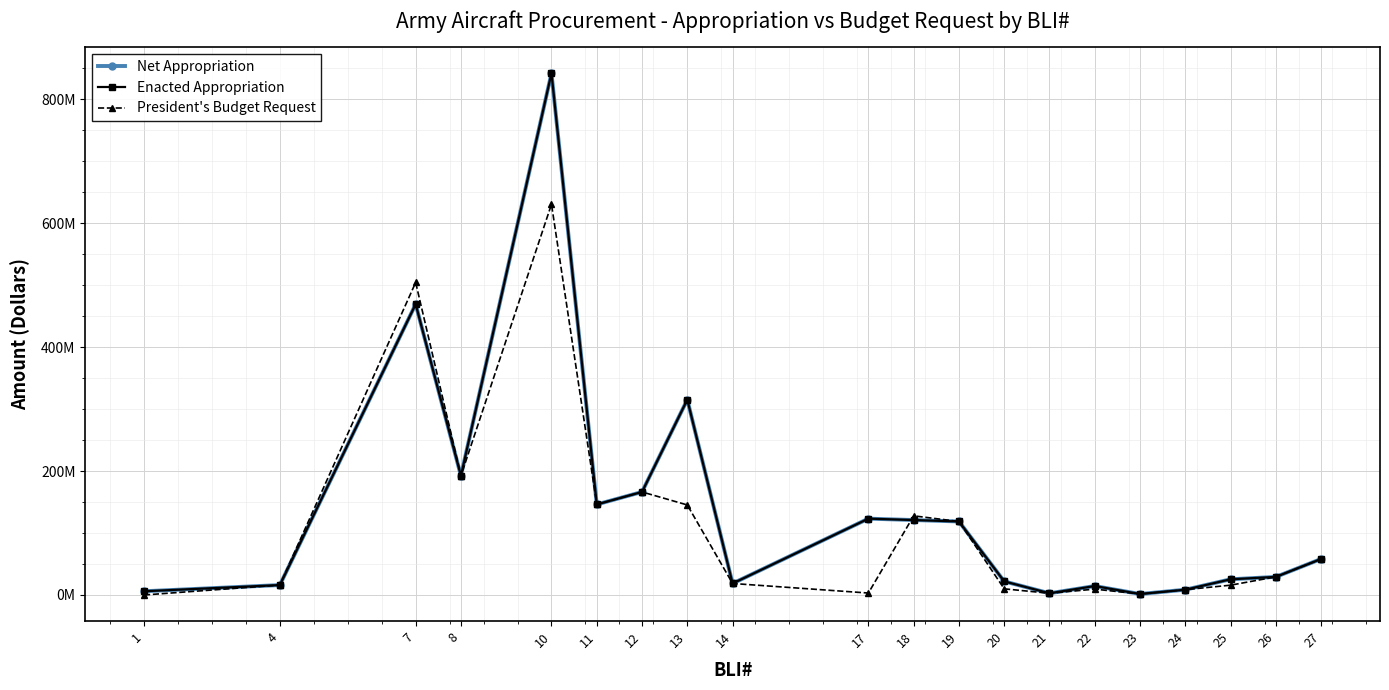

At 21, list the series in order from smallest to largest.

Net Appropriation, Enacted Appropriation, President's Budget Request